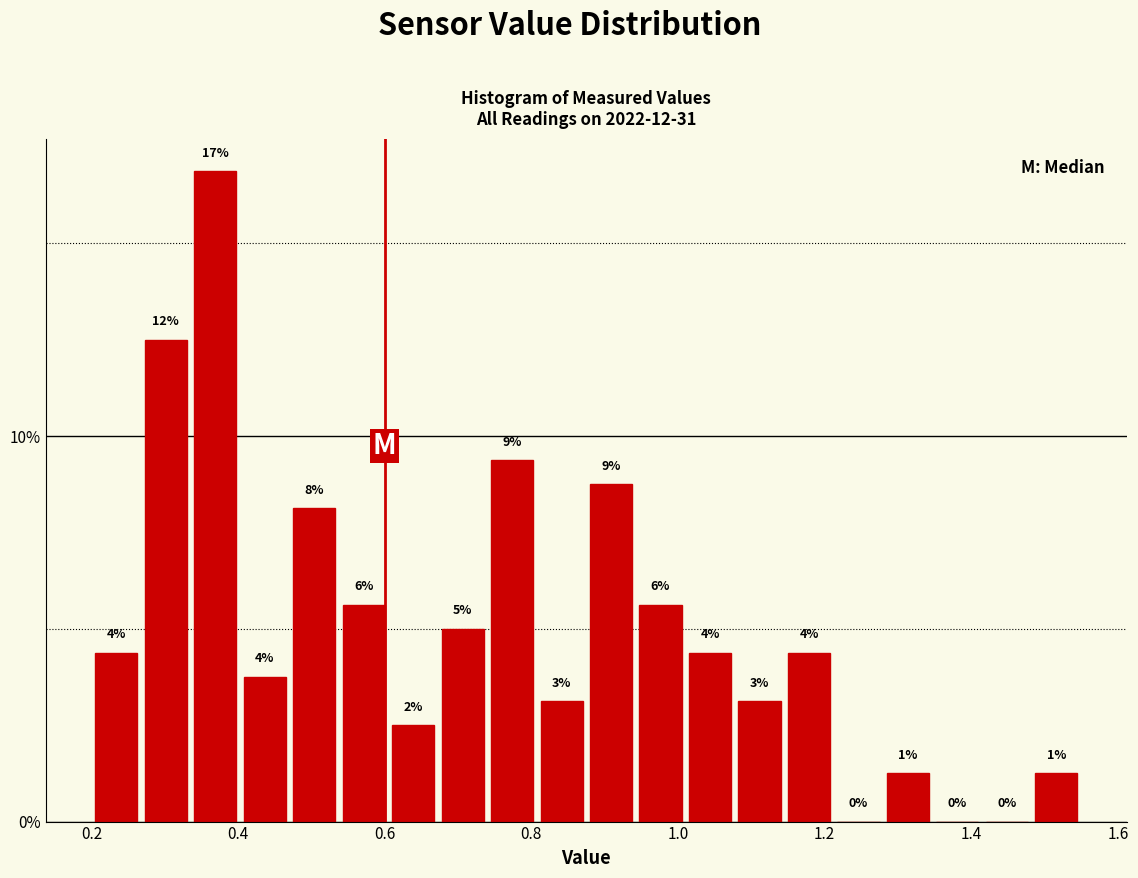

Read against the x-axis, roughly where is the centre of the tallest bar?

0.36